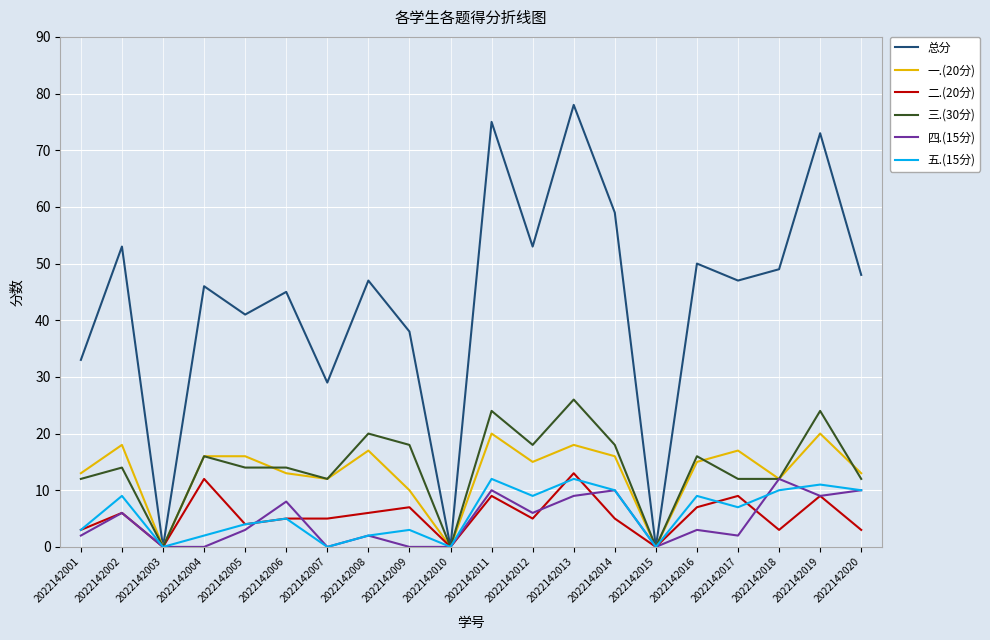

True or false: 四.(15分) has a value of 17 at 2022142020.

False